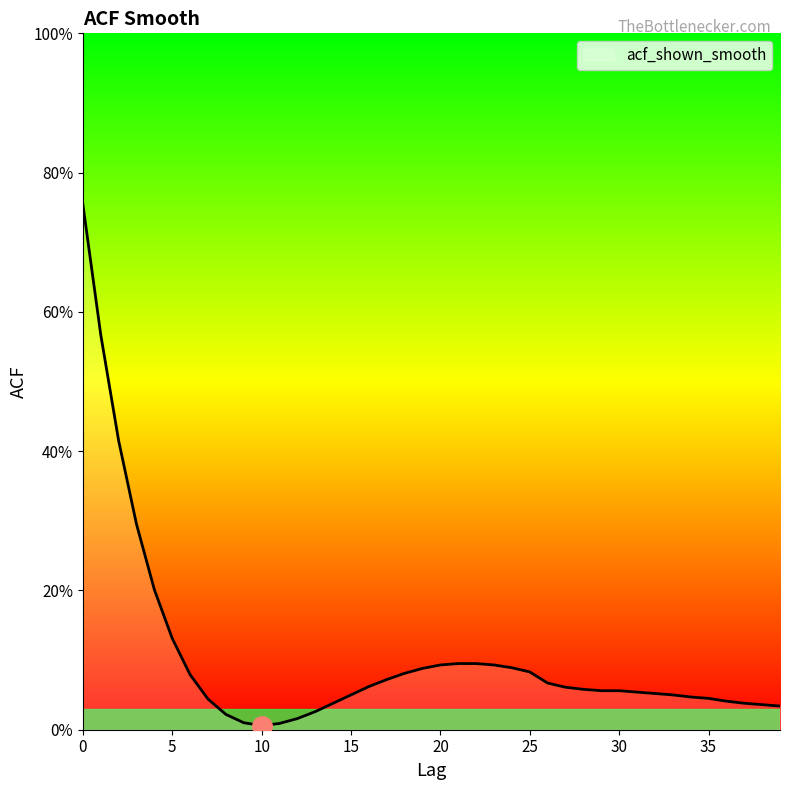

Where is the first local minimum?

10